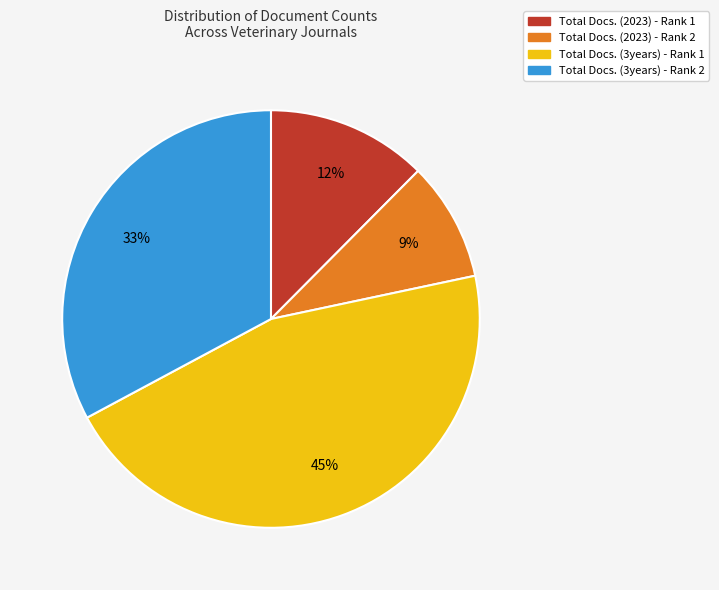

Between Total Docs. (3years) - Rank 1 and Total Docs. (3years) - Rank 2, which is larger?

Total Docs. (3years) - Rank 1